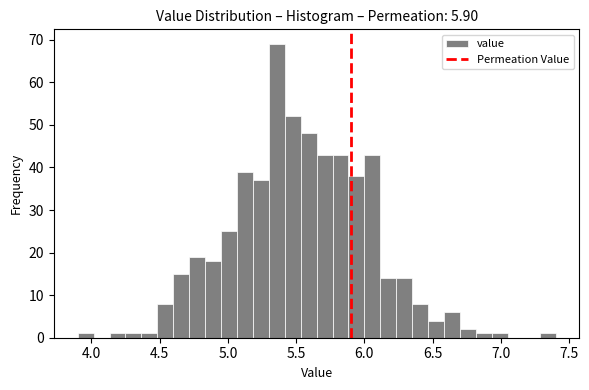

Around what value on the x-axis is the tallest bar? Give the approximate position of its centre, as read against the axis.

5.35